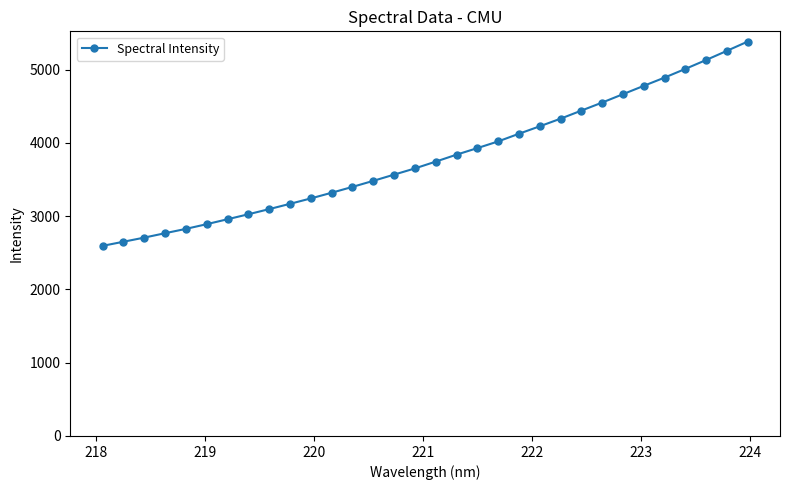

What is the value of the 28th point from the left?

4890.6